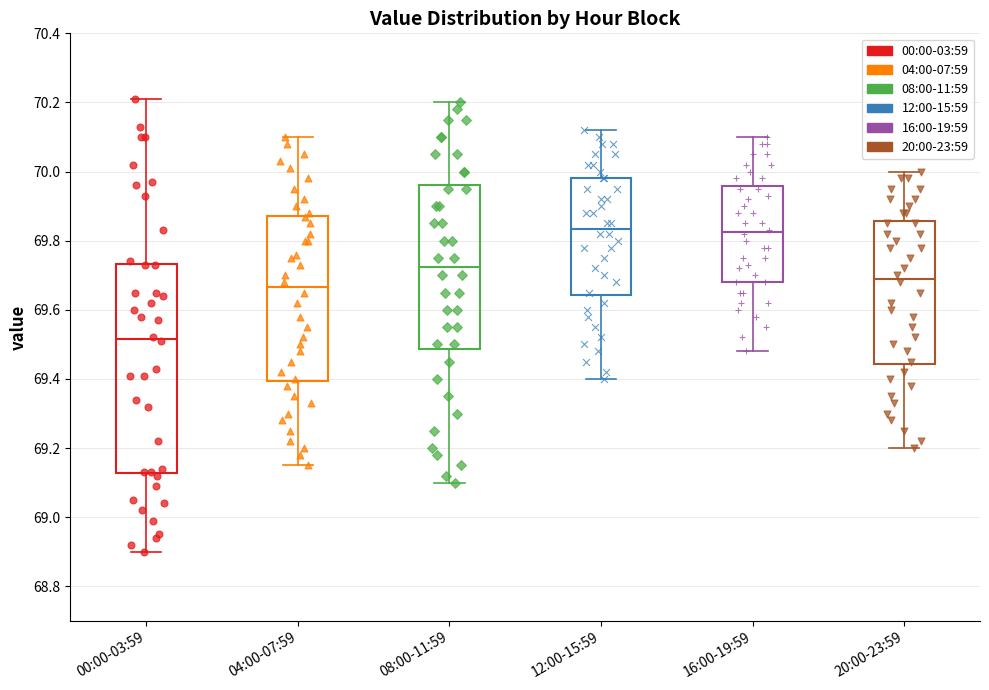

Where is the upper edge of the box for 08:00-11:59 on the y-axis? The values are not printed on the chart, so give them approximately, as read against the axis.

69.96